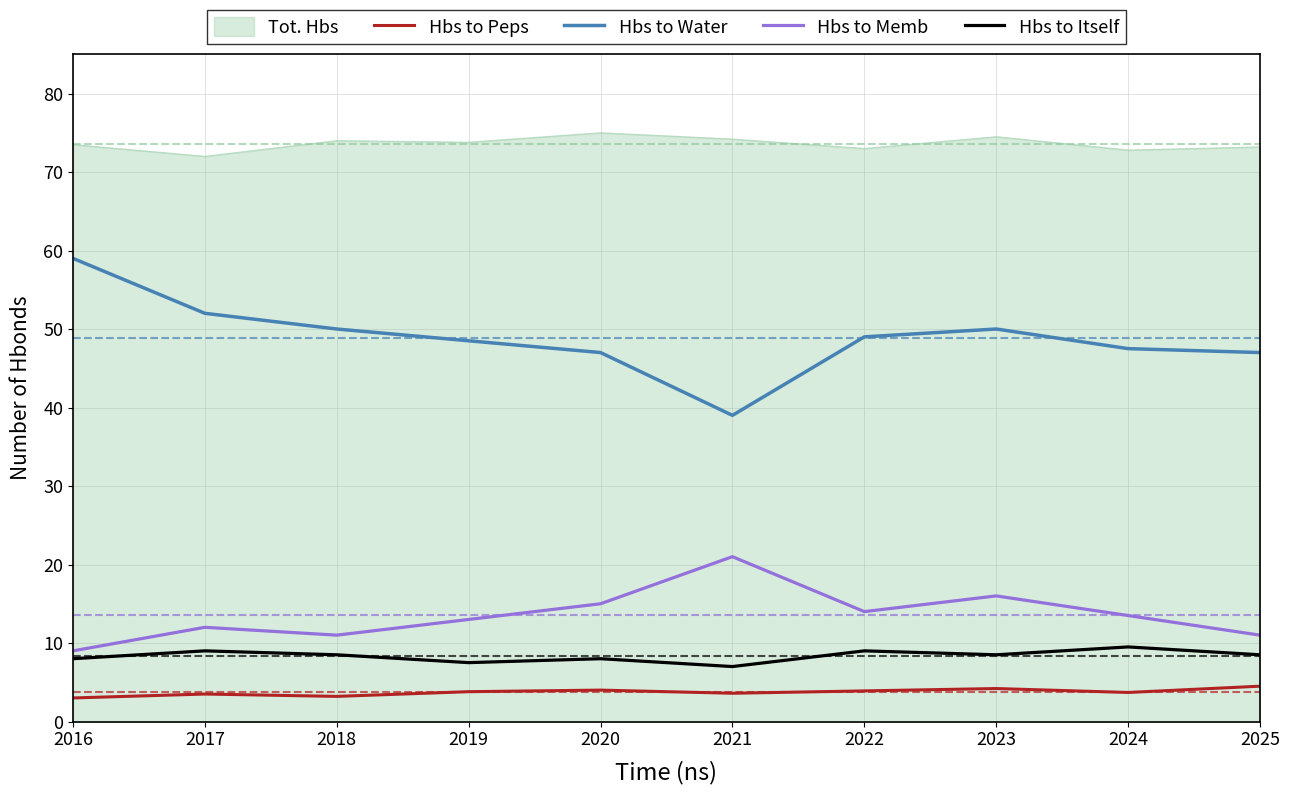

What is the maximum value shown in the chart?

75.0